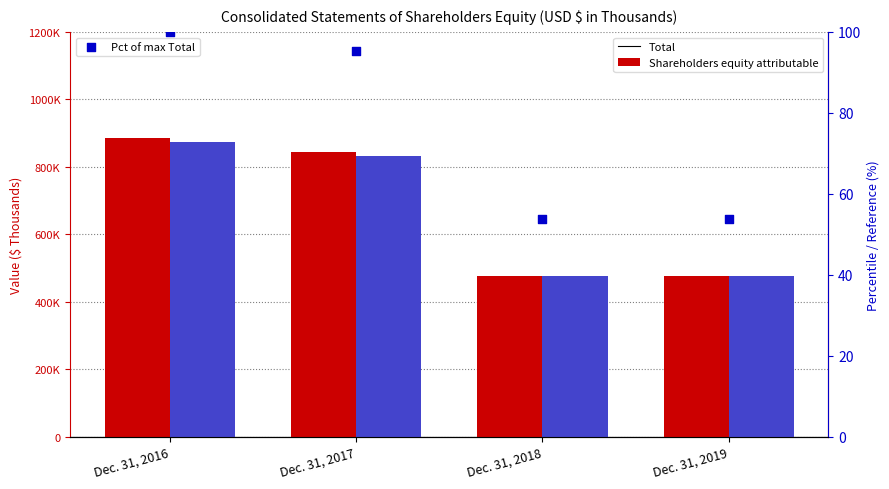

Which series contains the highest Y value?

Total